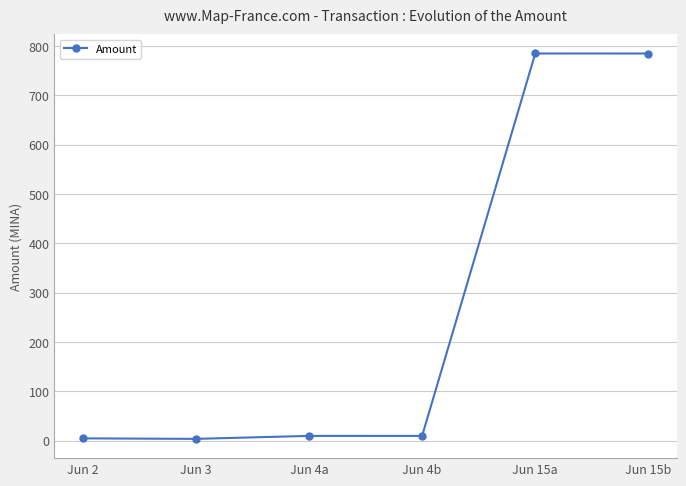

Is this an area chart (filled region under the line)?

No